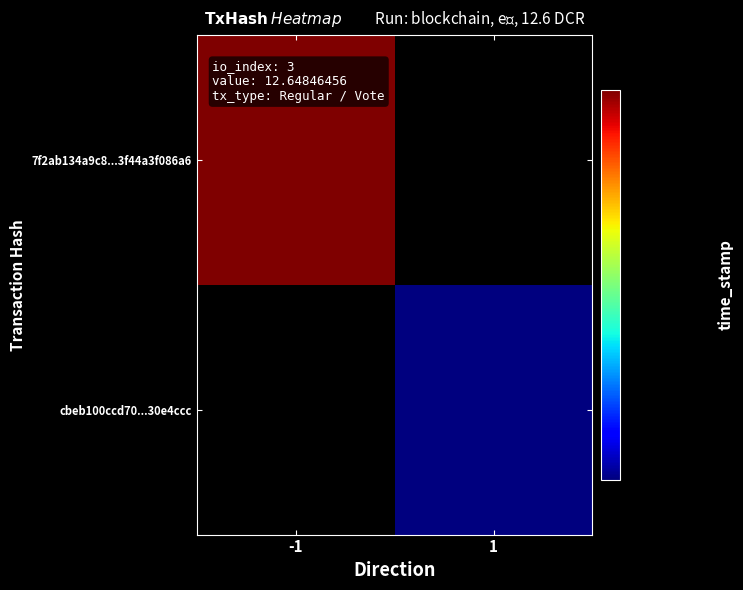

How many distinct data groups are displayed?

2